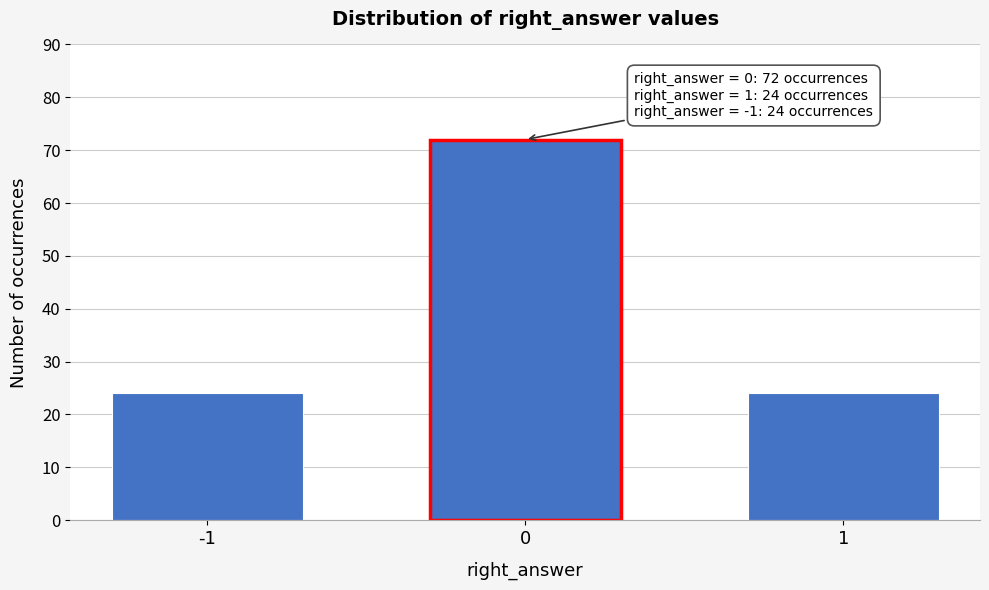

Reading right to left, transcribe all the data shown in this chart.

1=24	0=72	-1=24